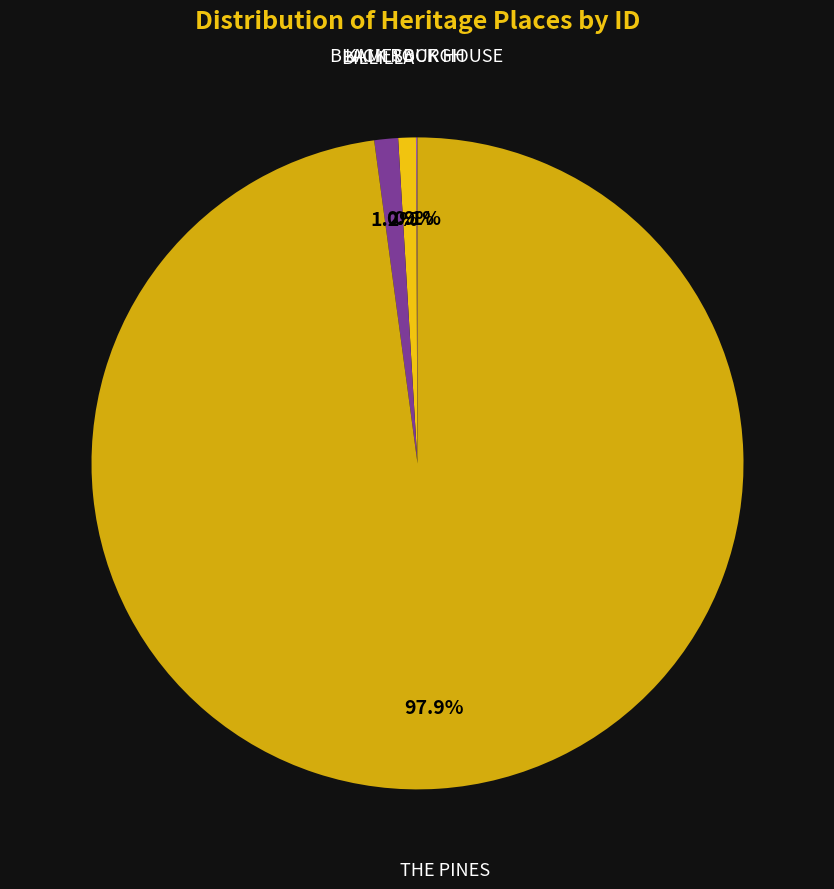

Is KAMESBURGH the majority of the pie?

No